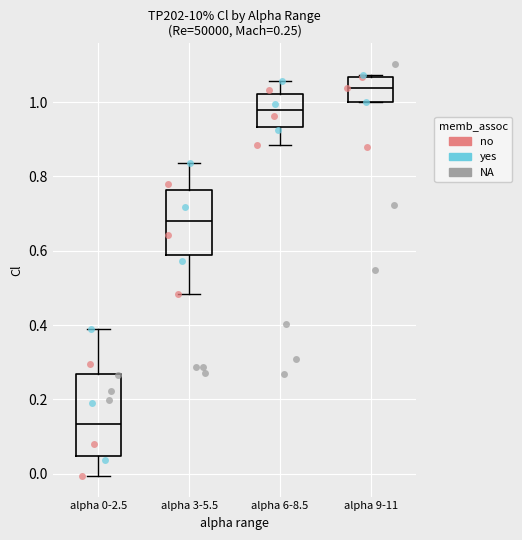

Comparing the boxes themselves (not the whiskers), which one is the tallest?

alpha 0-2.5